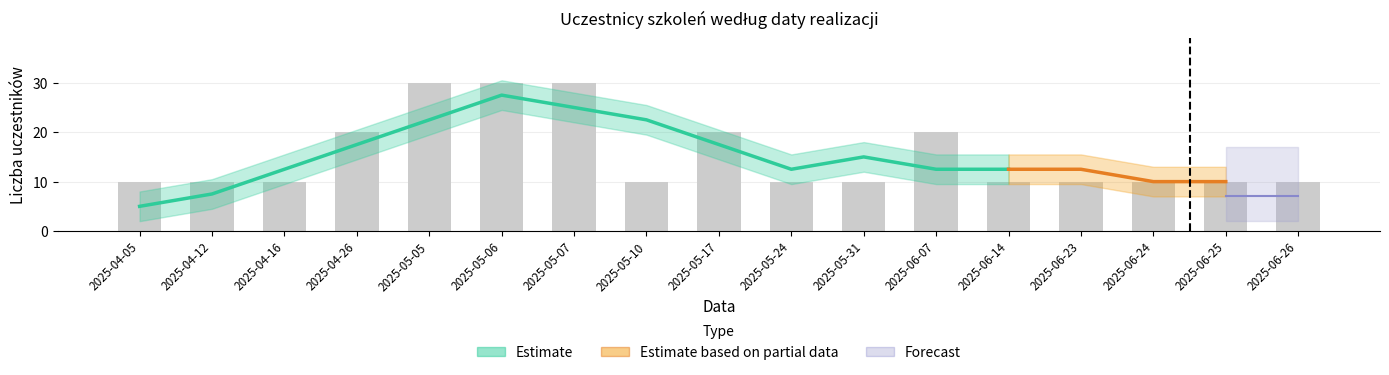

At which category does the chart reach its peak across all series?

2025-05-05